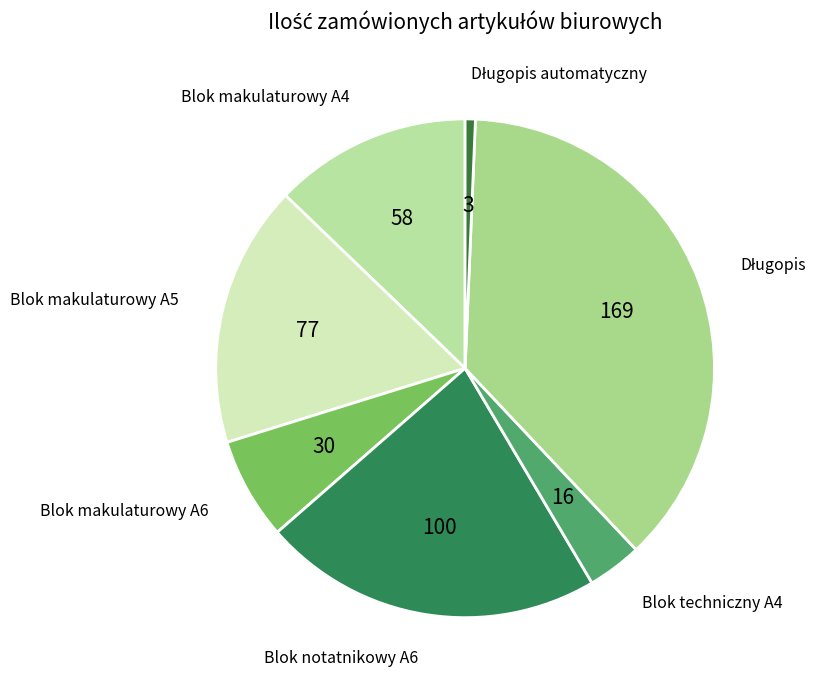

Count the number of slices in the pie.

7